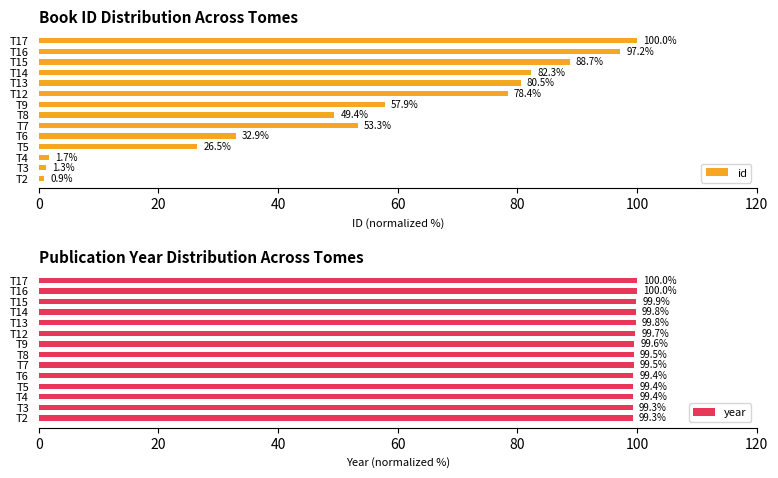

Rank the categories by id value from highest to lowest.

T17, T16, T15, T14, T13, T12, T9, T7, T8, T6, T5, T4, T3, T2